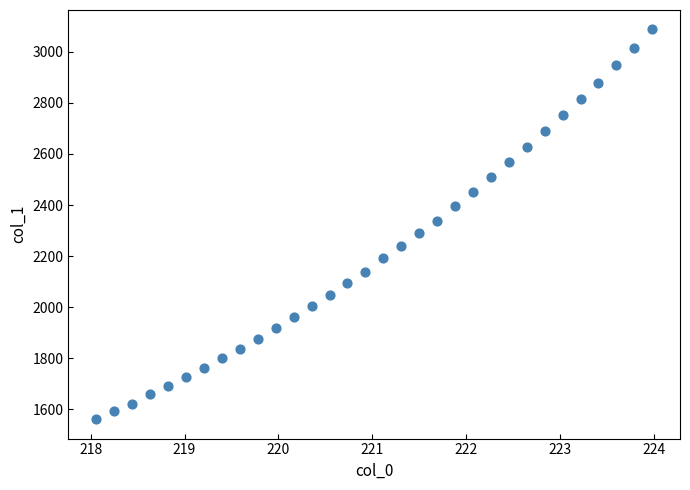

What is the range of X values (max minus min)?

5.9